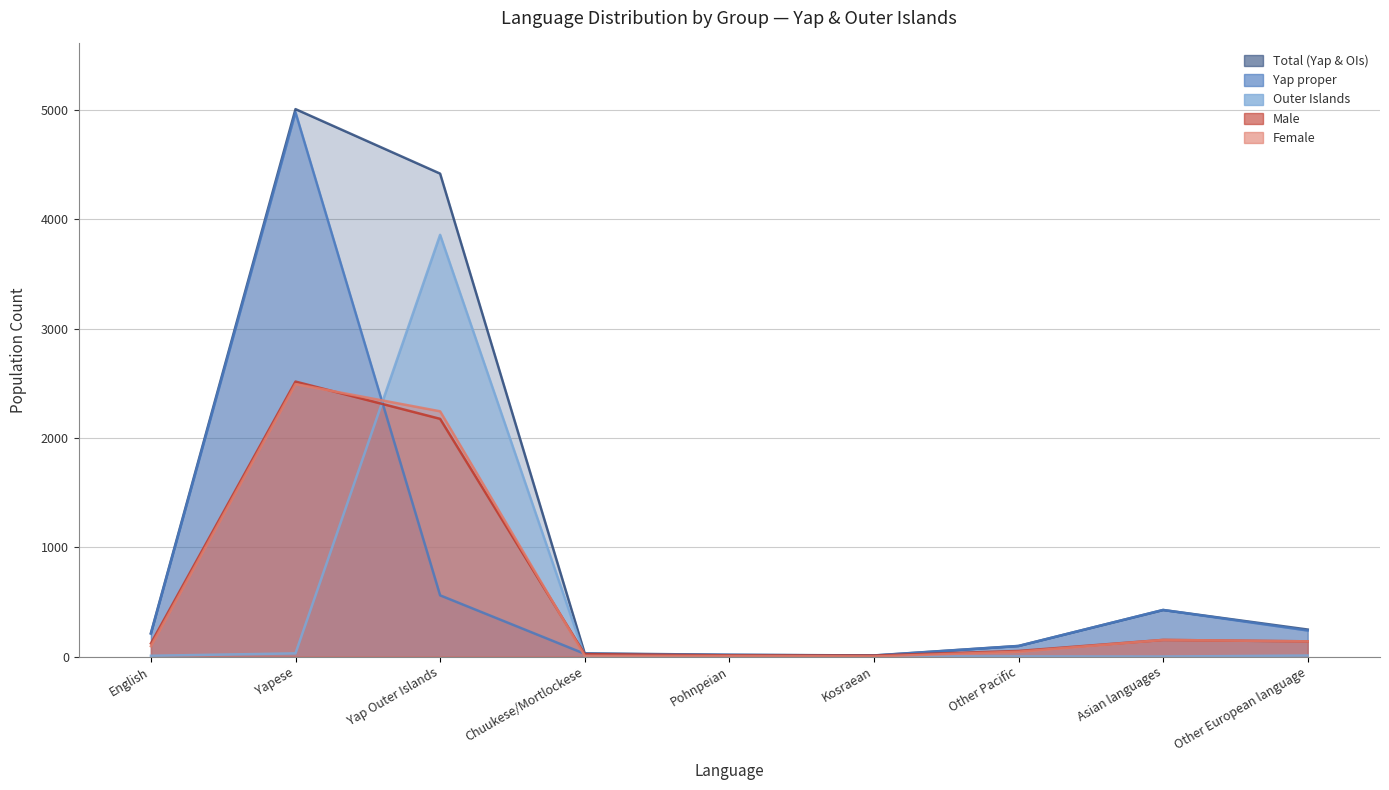

What is the difference between the second highest and minimum values in the Outer Islands series?

29